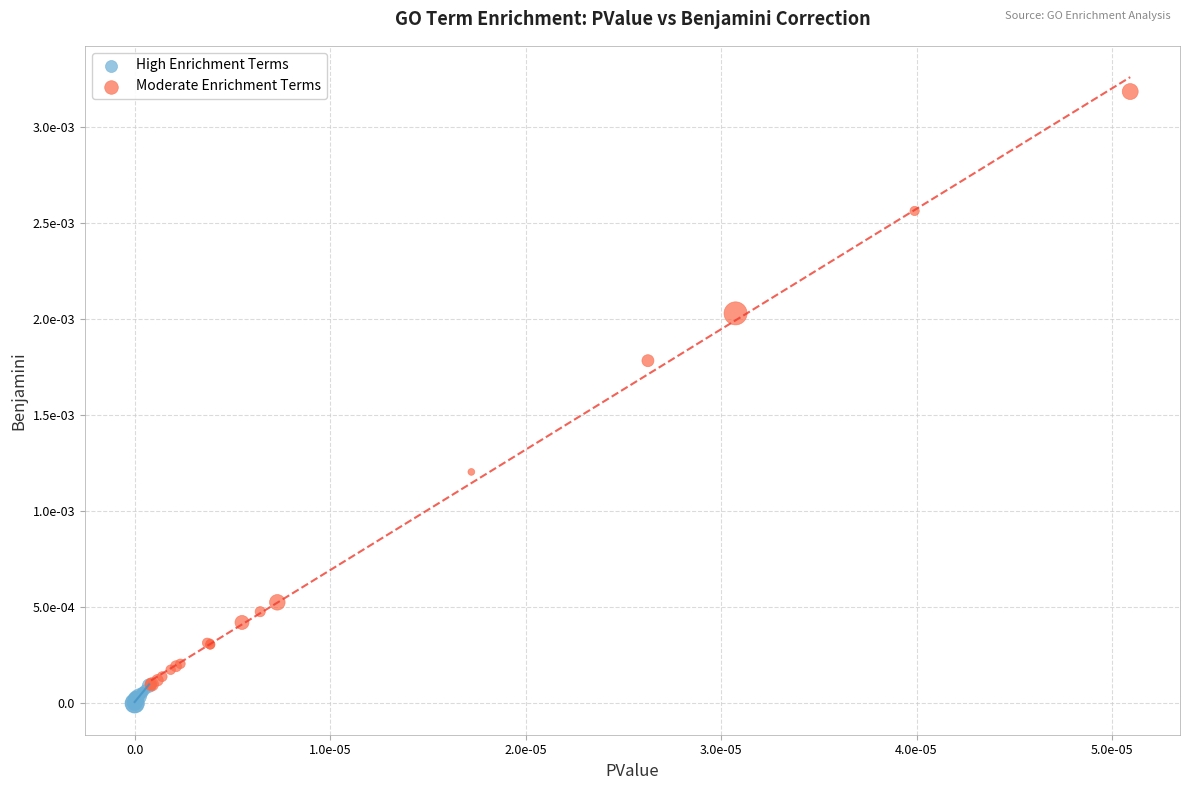

Which series has the widest spread of Y values?

Moderate Enrichment Terms